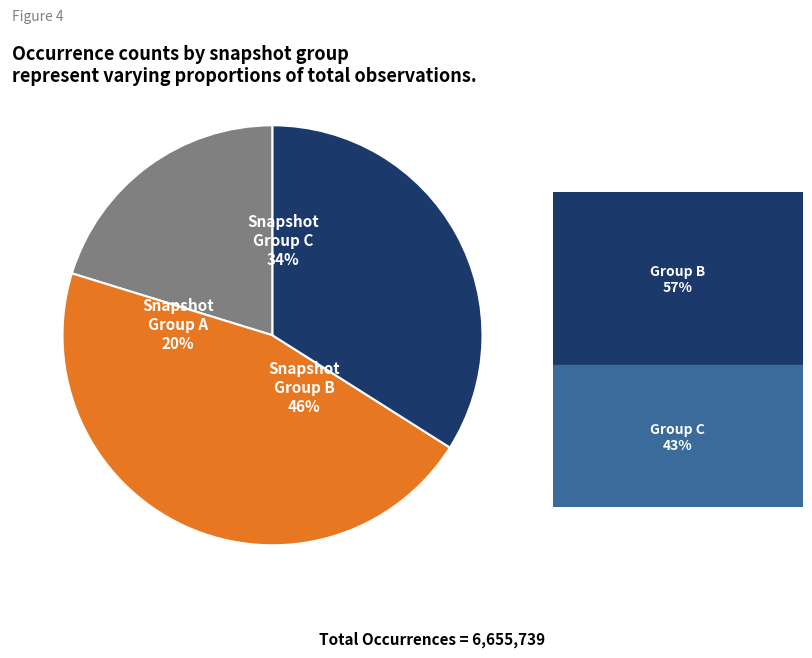

What portion of the pie excludes 3047227?

54.2%